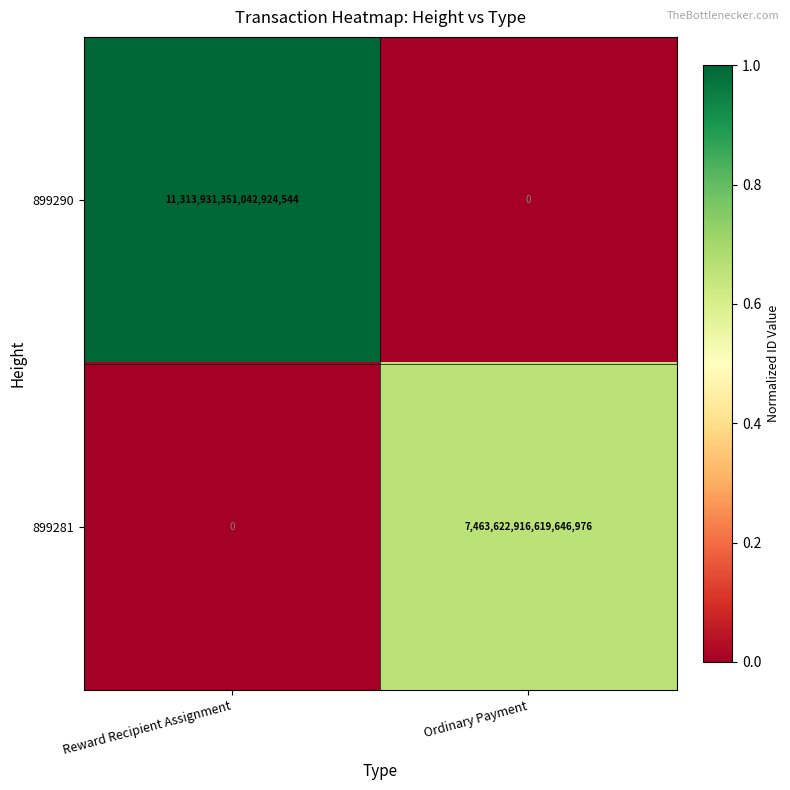

The 899281 series shows -2367559497807831040 at Reward Recipient Assignment. True or false?

False